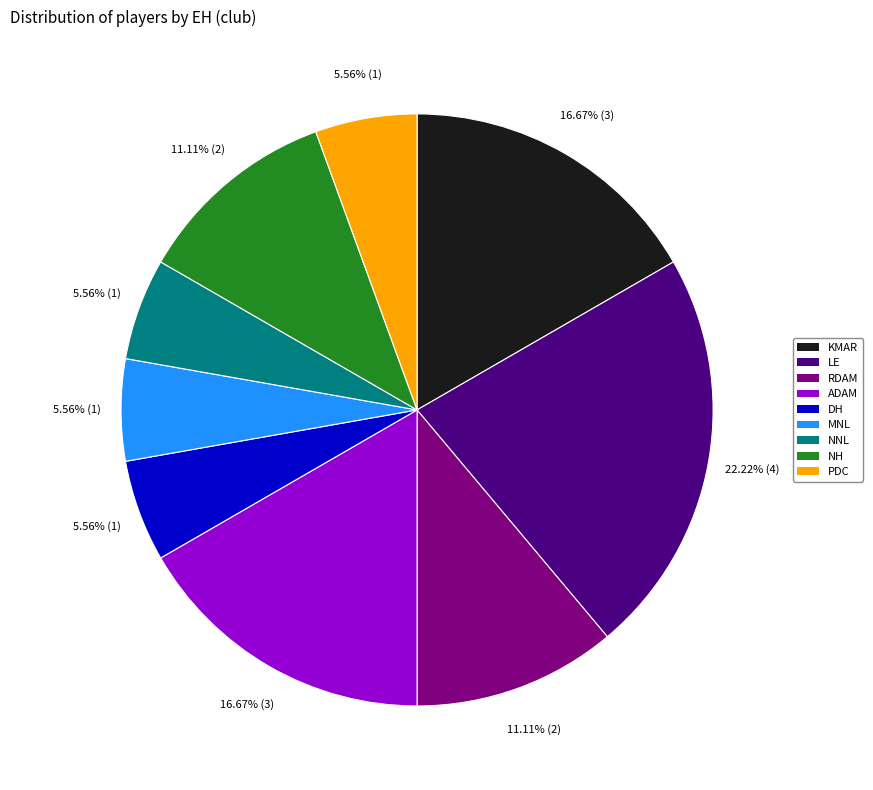

Does any single category account for the majority?

No